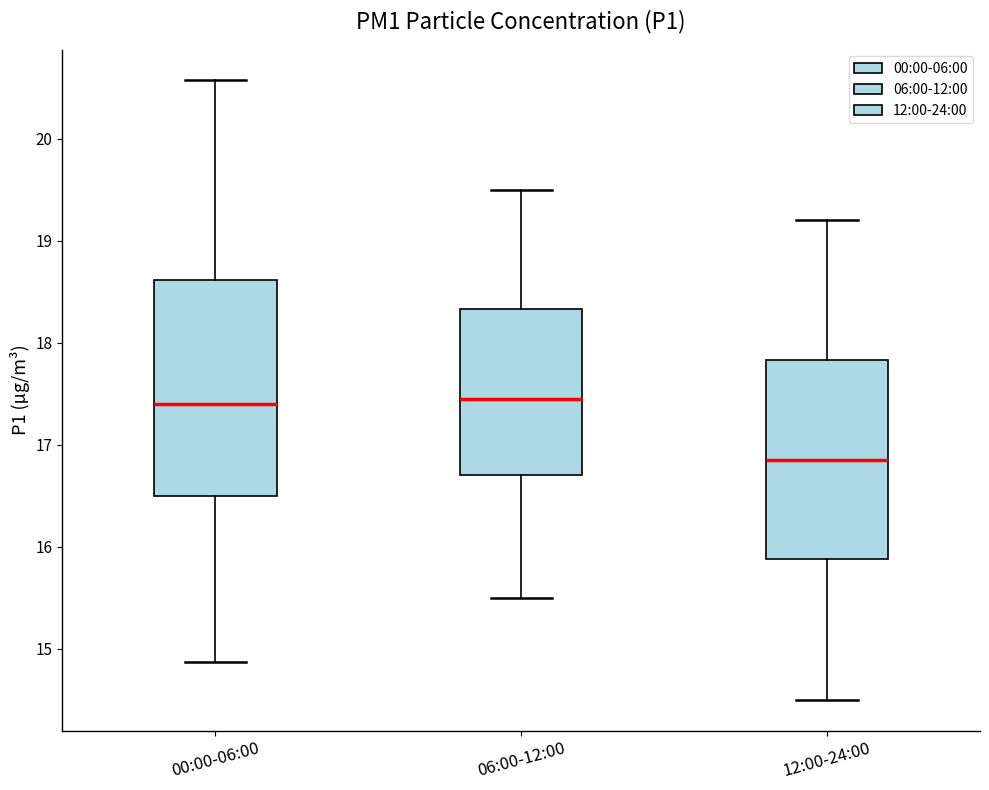

Which box is the tallest, from its lower edge to its upper edge?

00:00-06:00